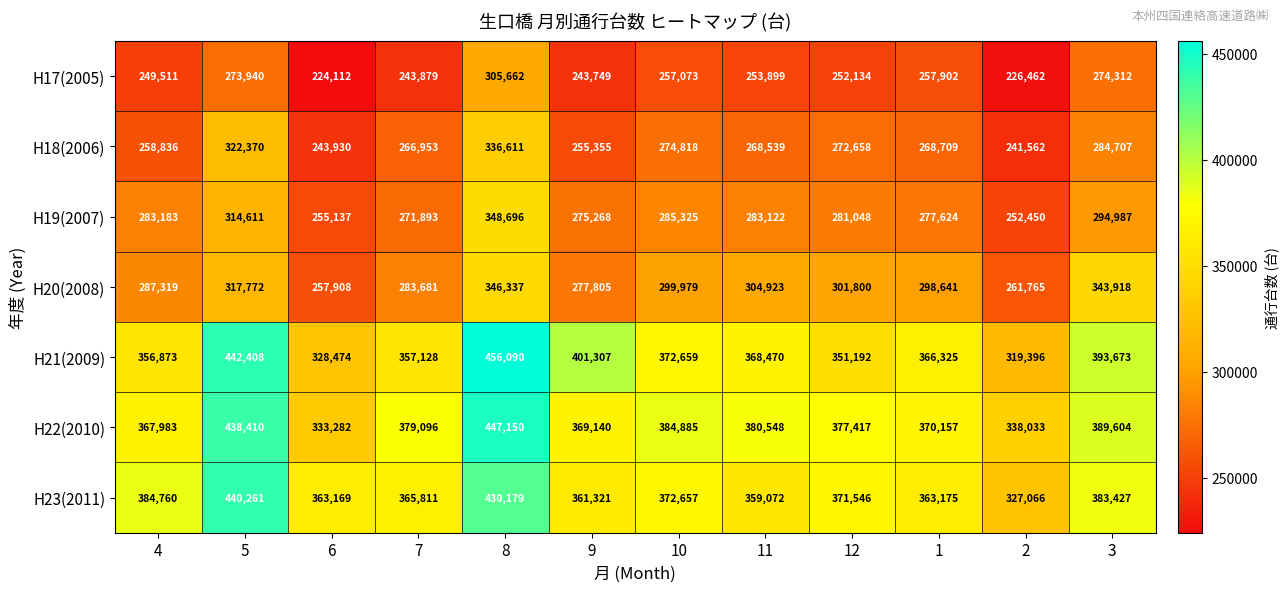

What is the total value across all series at 11?

2218573